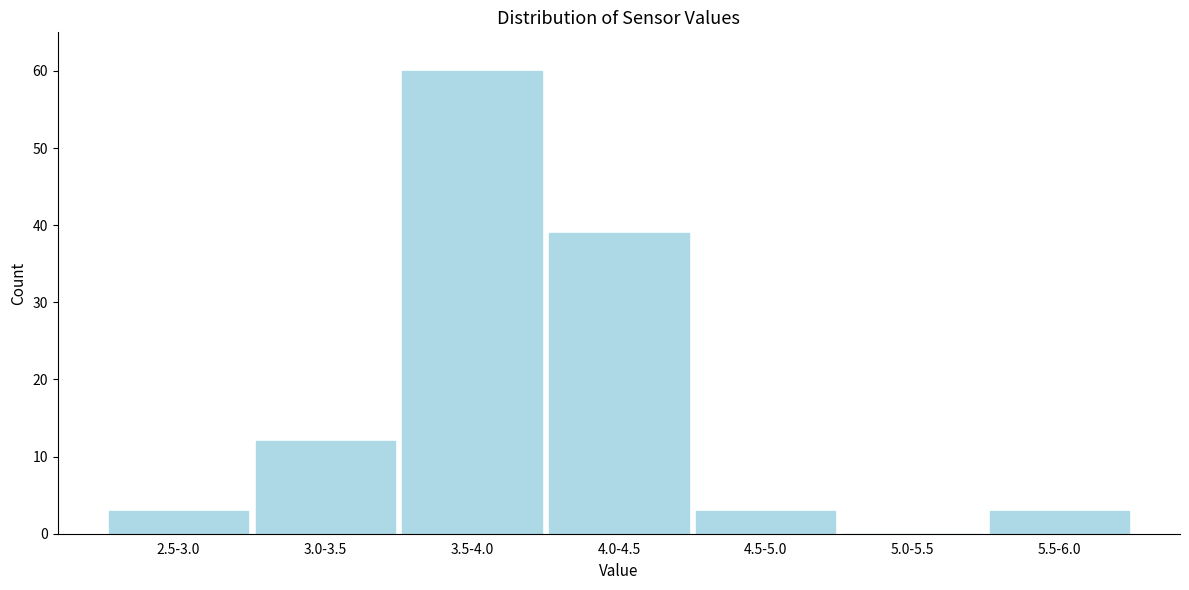

Reading right to left, what are all the values shown in this chart?

5.5-6.0=3	5.0-5.5=0	4.5-5.0=3	4.0-4.5=39	3.5-4.0=60	3.0-3.5=12	2.5-3.0=3